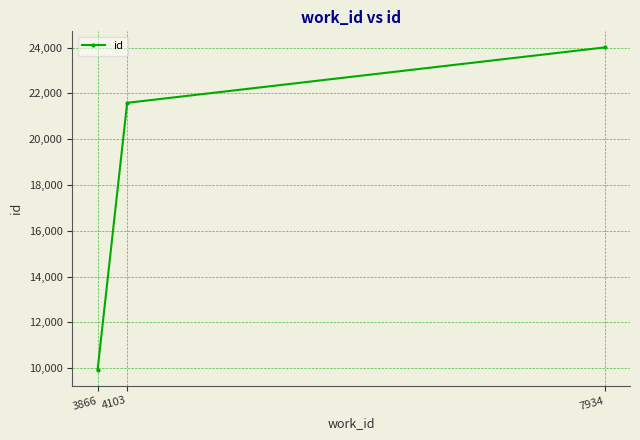

True or false: the data shows 12178 at 4103.

False